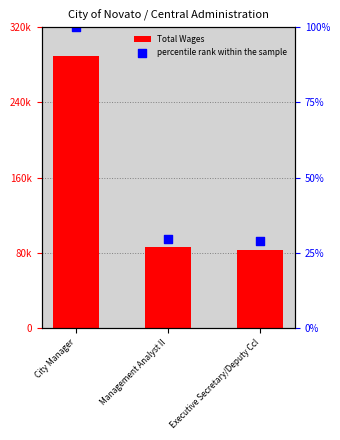

Is the value of percentile rank within the sample at City Manager greater than the value of Total Wages at City Manager?

No